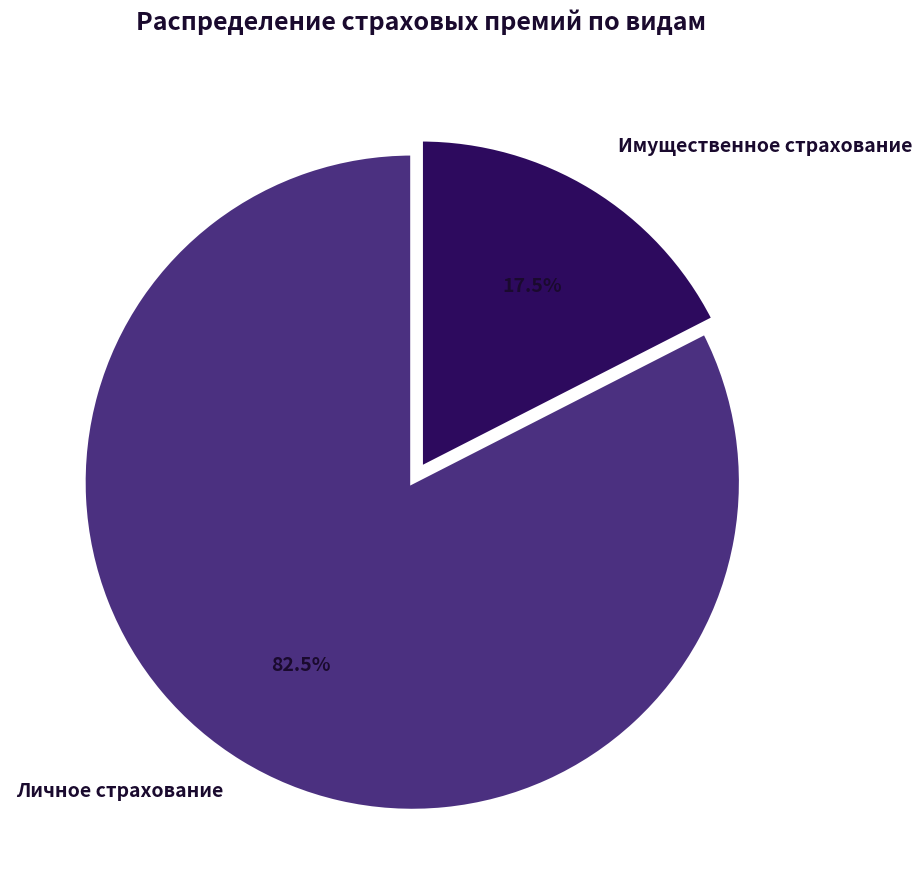

Approximately how many times larger is the value at Личное страхование compared to Имущественное страхование?

4.7